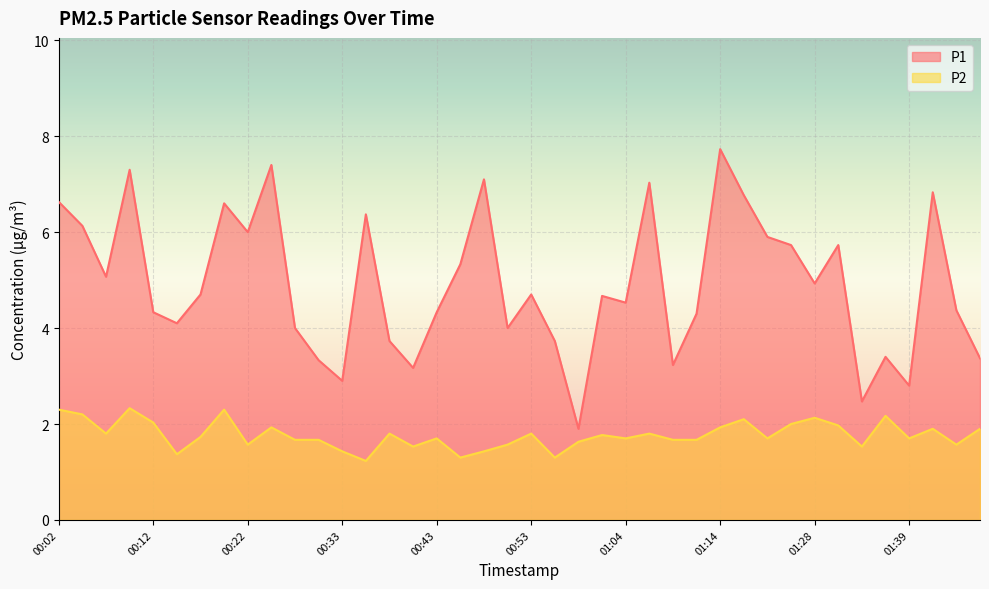

What is the value of the P2 point at the 32nd from the left?

2.0